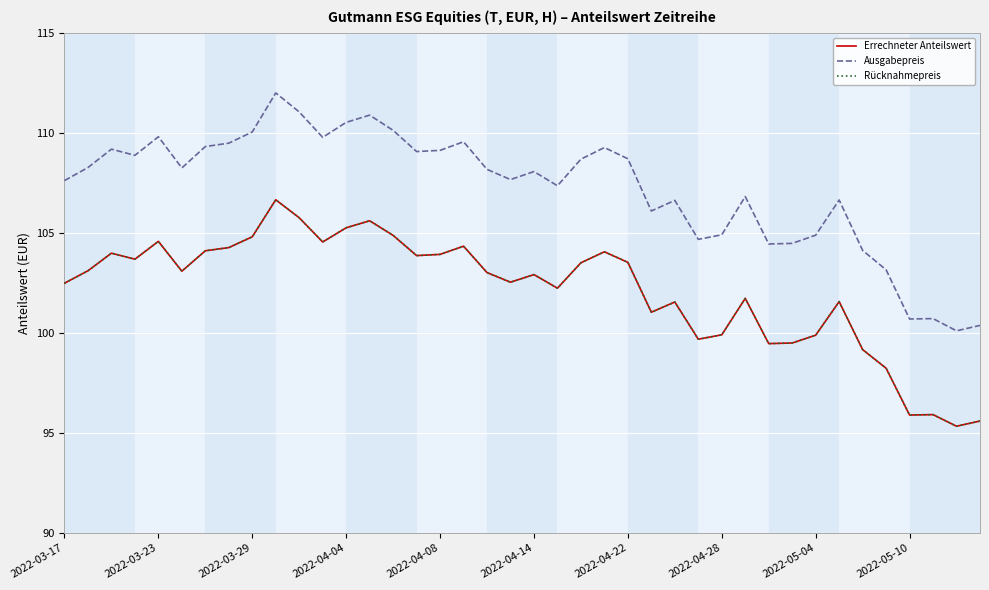

Does the chart have visible grid lines?

Yes